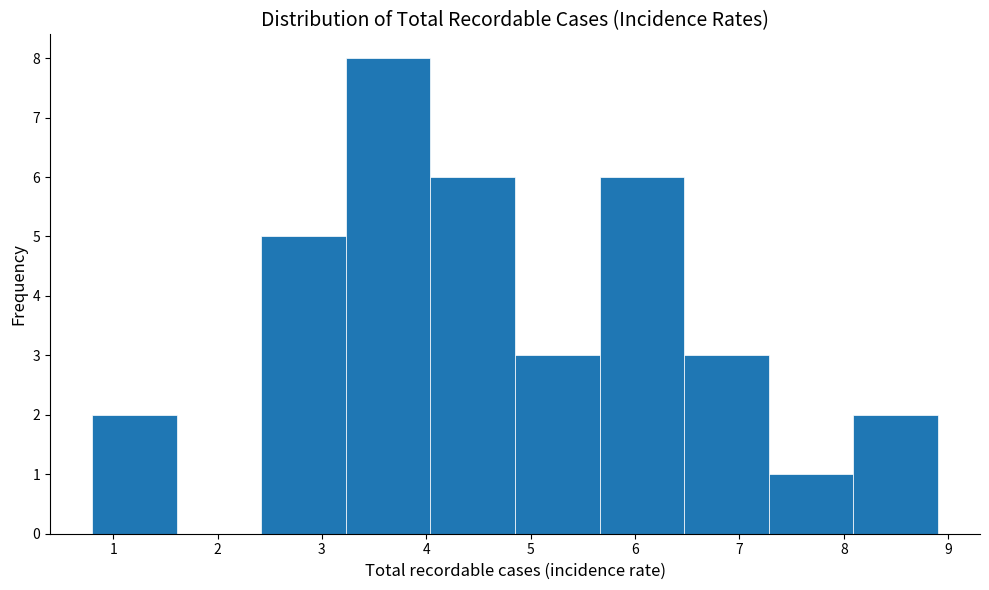

Reading left to right, list every bar in this chart as the range it spans on the x-axis followed by its height. Neither the bar edges nor the heights are printed on the chart, so give them approximately, as read against the axes.

0.80 to 1.61: 2
1.61 to 2.42: 0
2.42 to 3.23: 5
3.23 to 4.04: 8
4.04 to 4.85: 6
4.85 to 5.66: 3
5.66 to 6.47: 6
6.47 to 7.28: 3
7.28 to 8.09: 1
8.09 to 8.90: 2